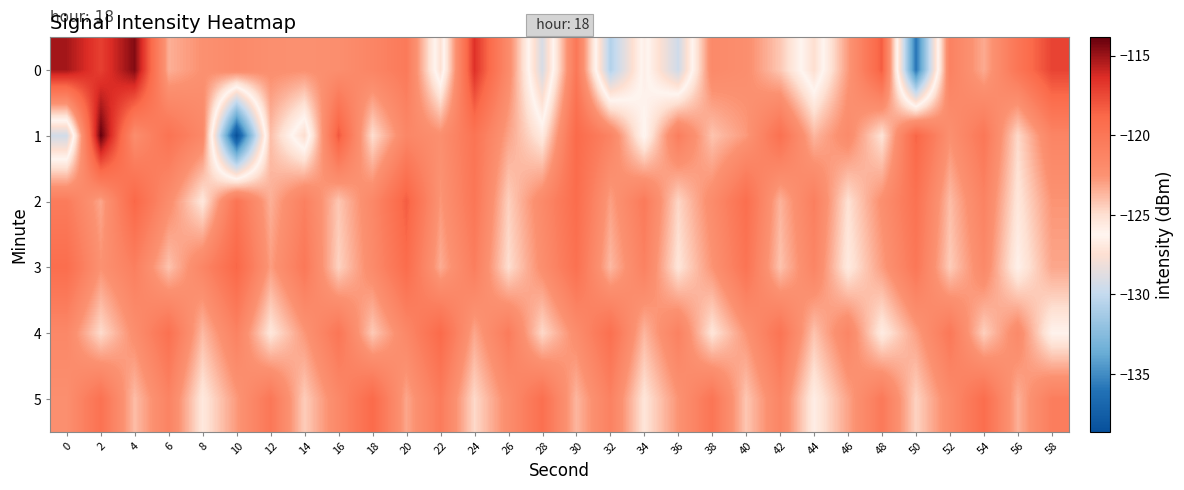

Between 44 and 36, which is larger?

44